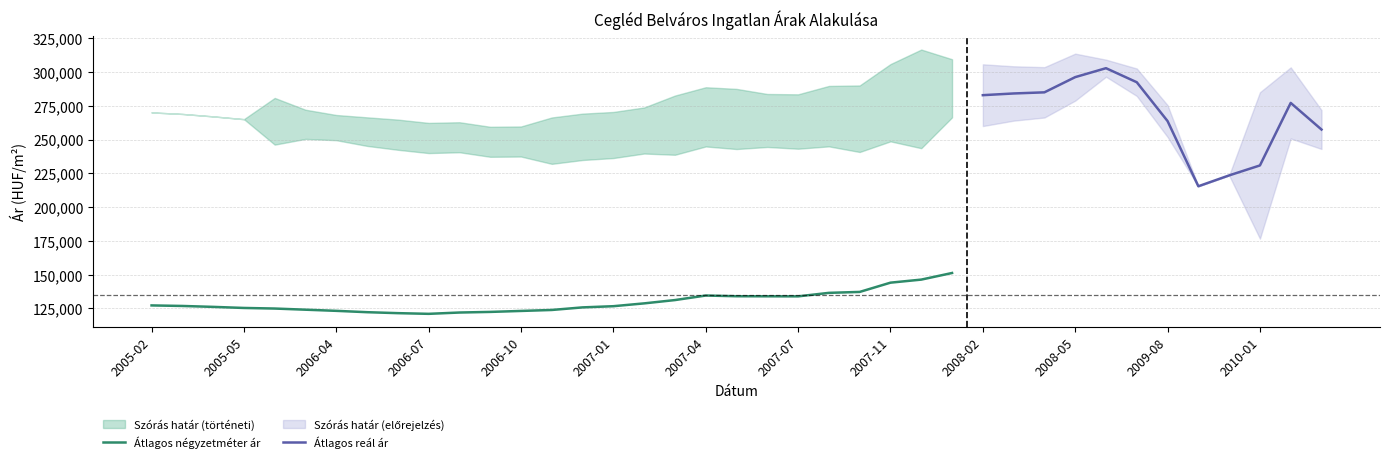

What value does the Átlagos reál ár series have at 2006-12, to the nearest 10?

252130